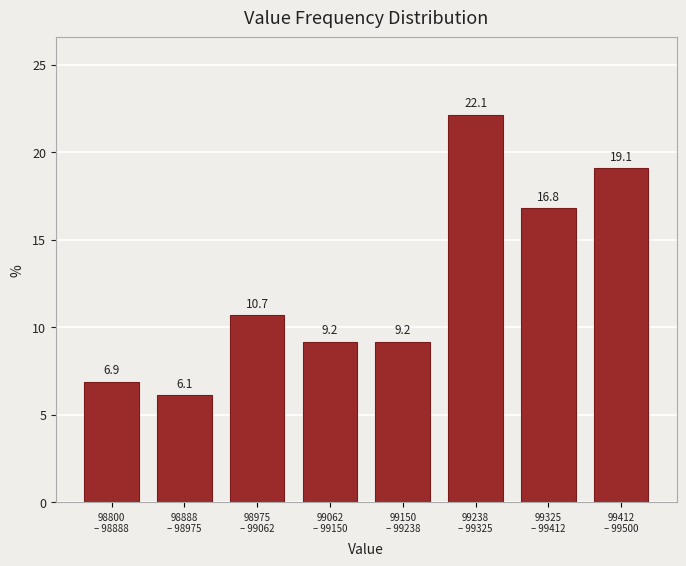

Reading left to right, list all the values displayed in this chart.

6.9	6.1	10.7	9.2	9.2	22.1	16.8	19.1